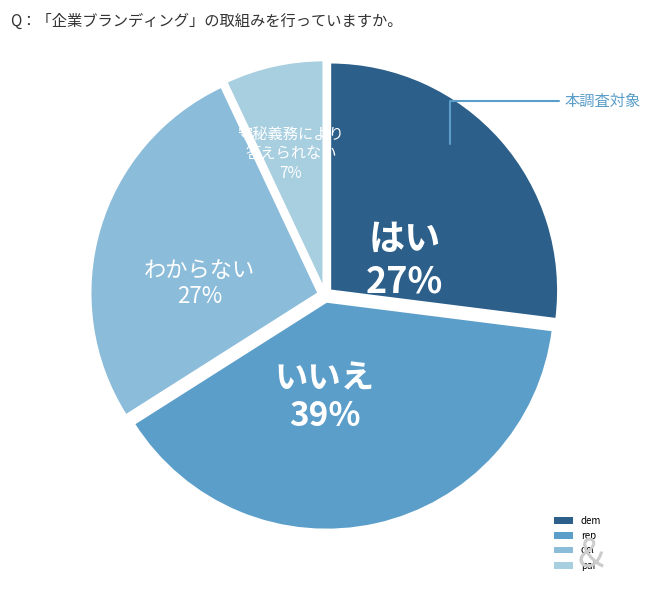

How many slices are in this pie chart?

4